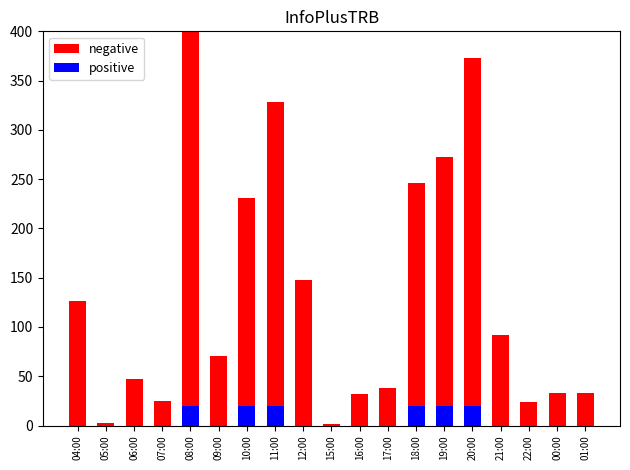

Which series changed the most between 06:00 and 16:00?

negative